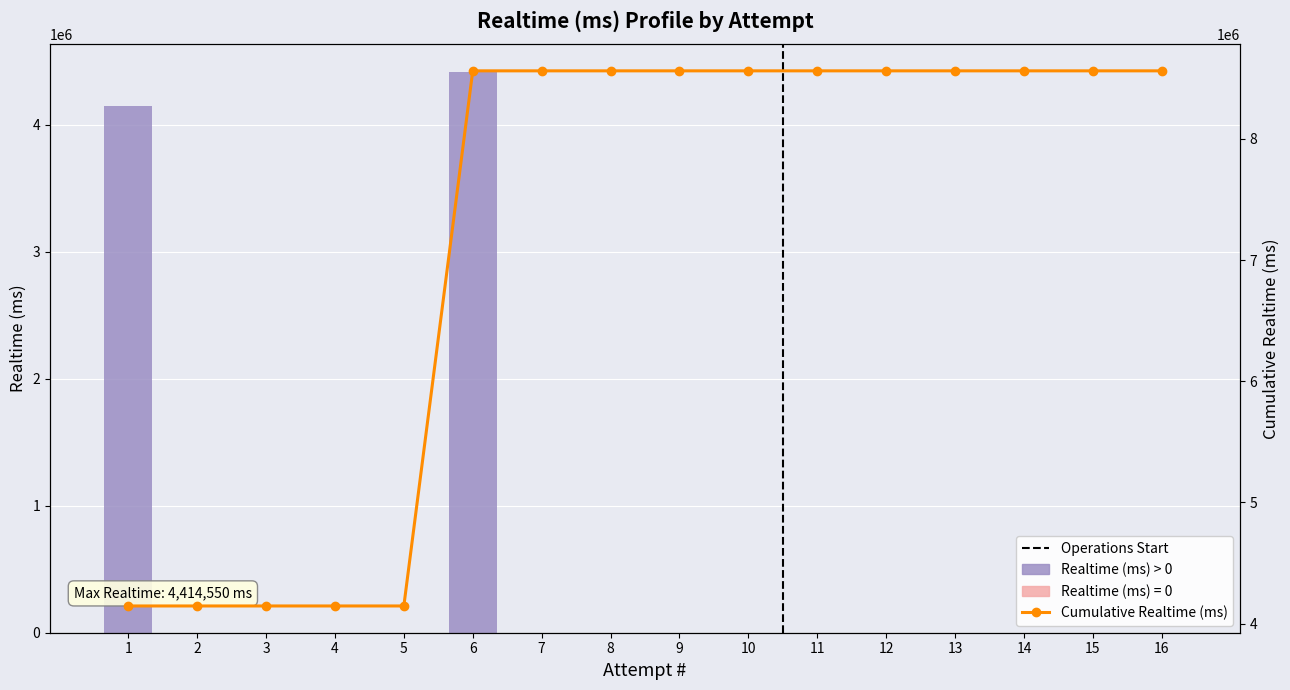

Where is the data nearest to the value 2207275?

1